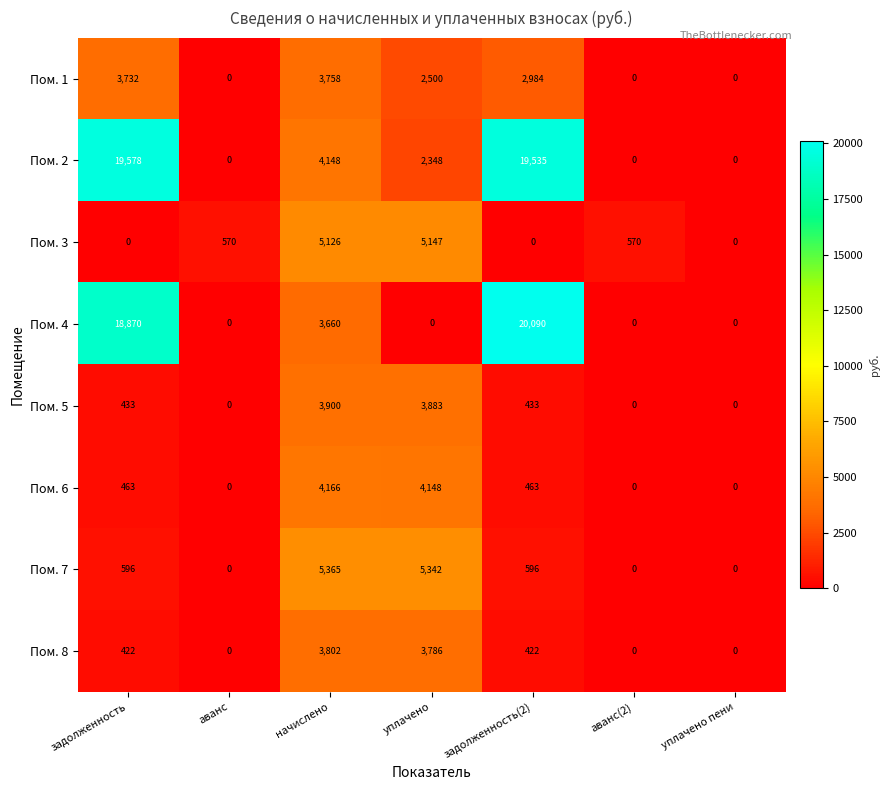

What is the difference between the maximum and second lowest values in the Пом. 3 series?

5147